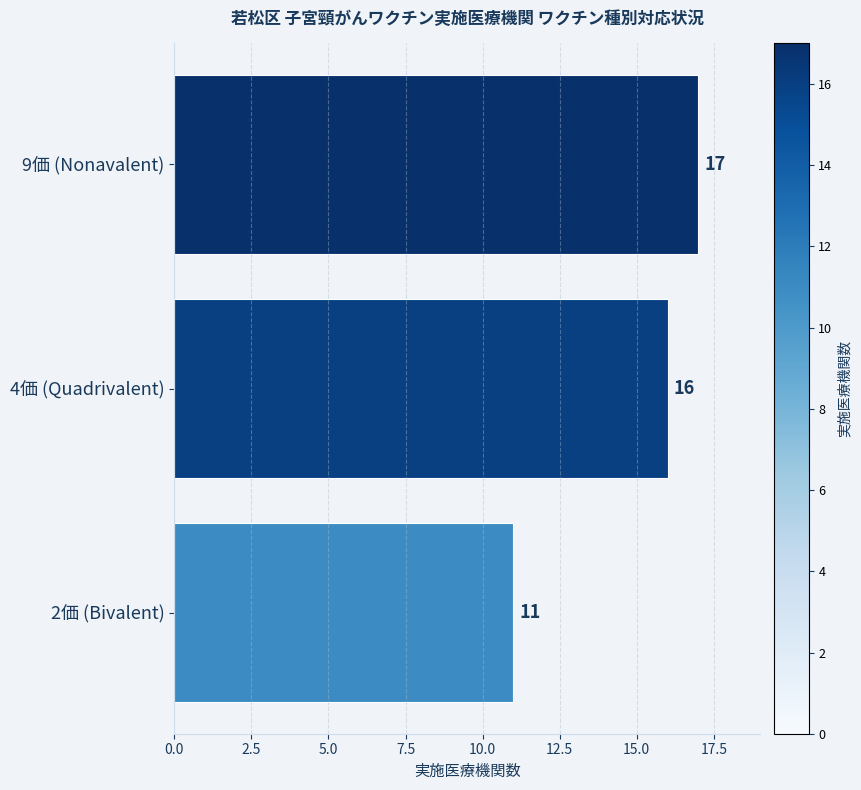

Reading top to bottom, list all the values displayed in this chart.

17	16	11